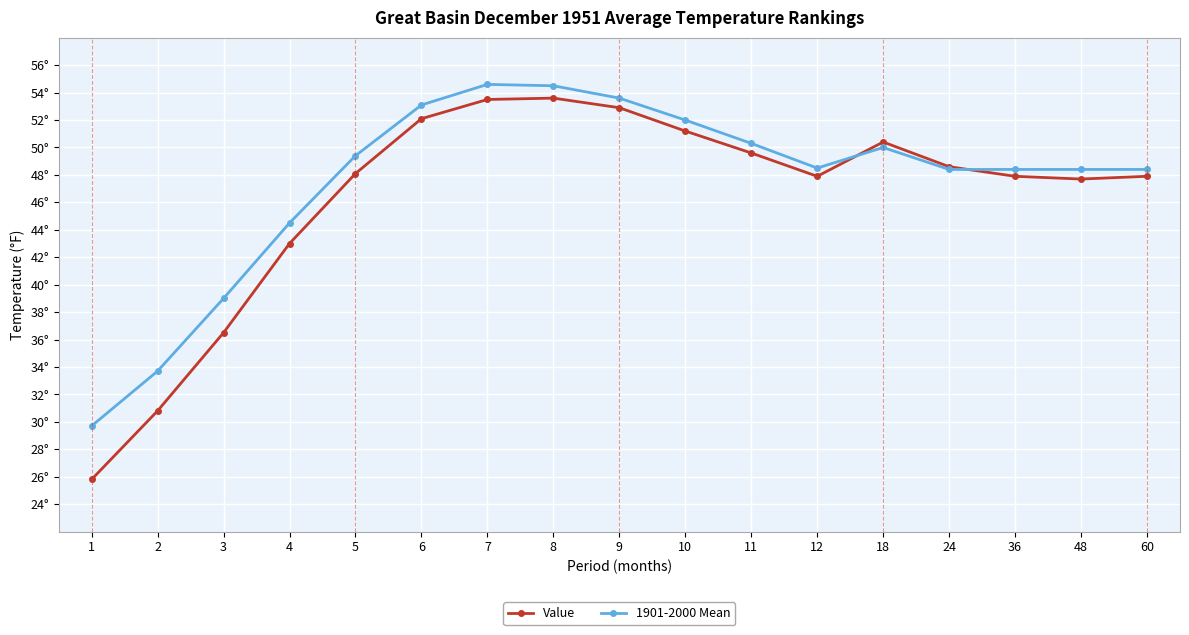

What is the difference between the Value values at 1 and 4?

17.2